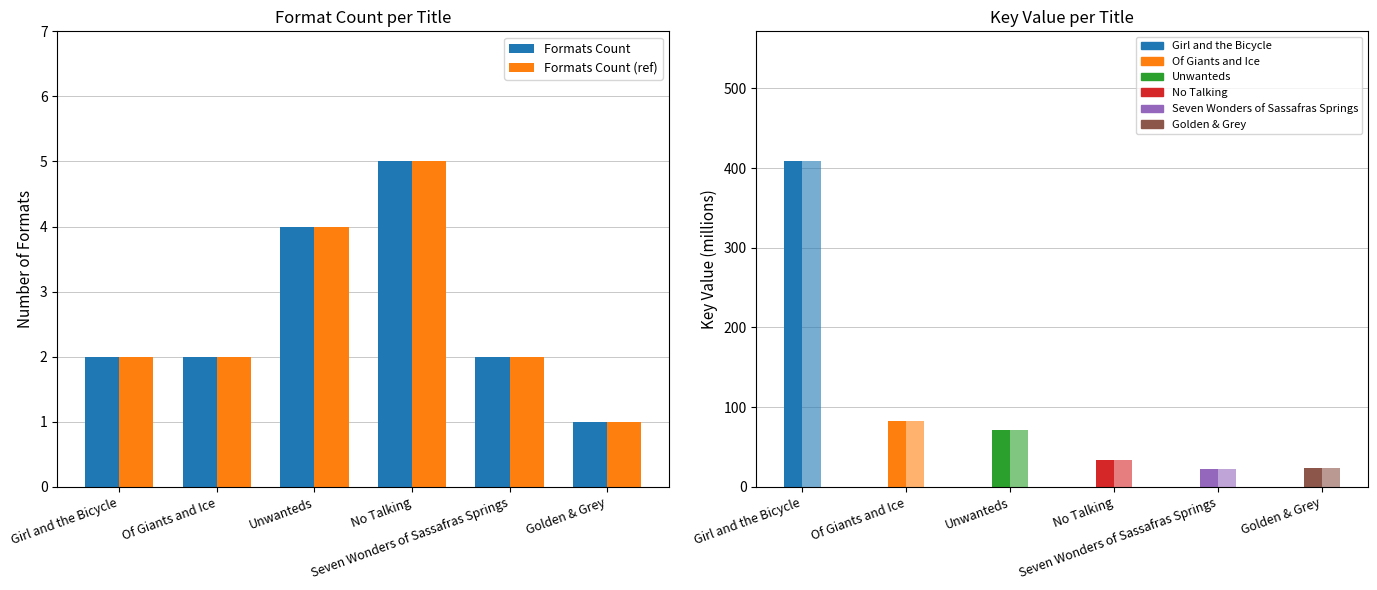

What is the maximum value for Formats Count?

5